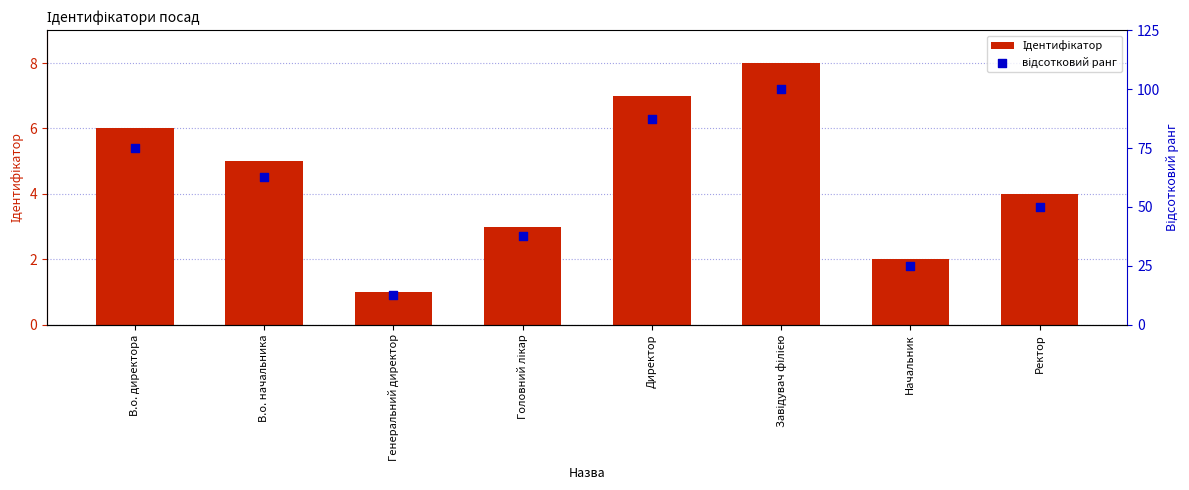

Which series has the largest total across all categories?

відсотковий ранг